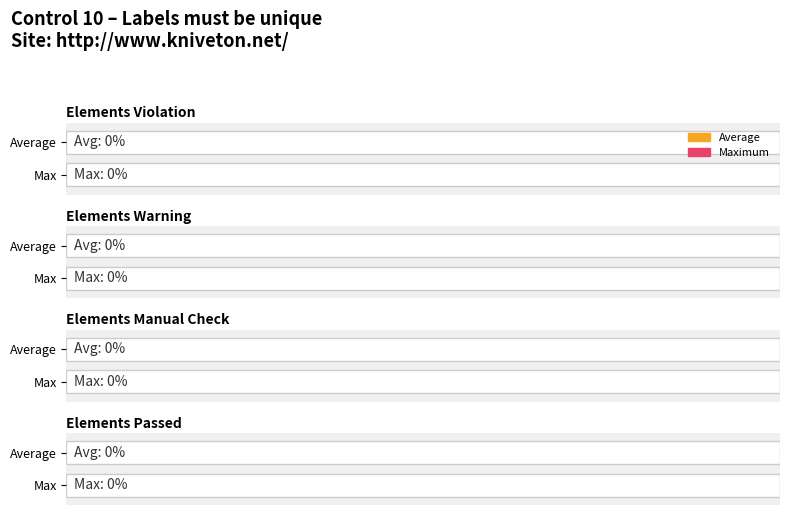

Is the value of Elements Warning at Kniveton Parish Council greater than the value of Elements Violation at Kniveton Parish Council?

No